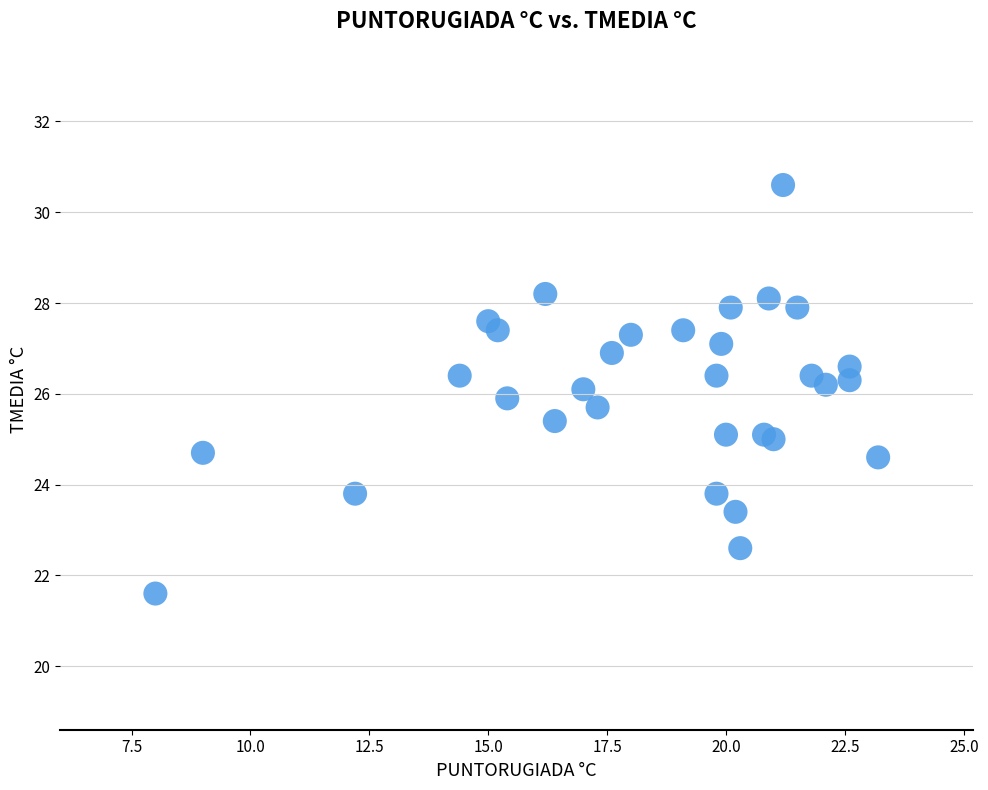

What is the range of Y values (max minus min)?

9.0